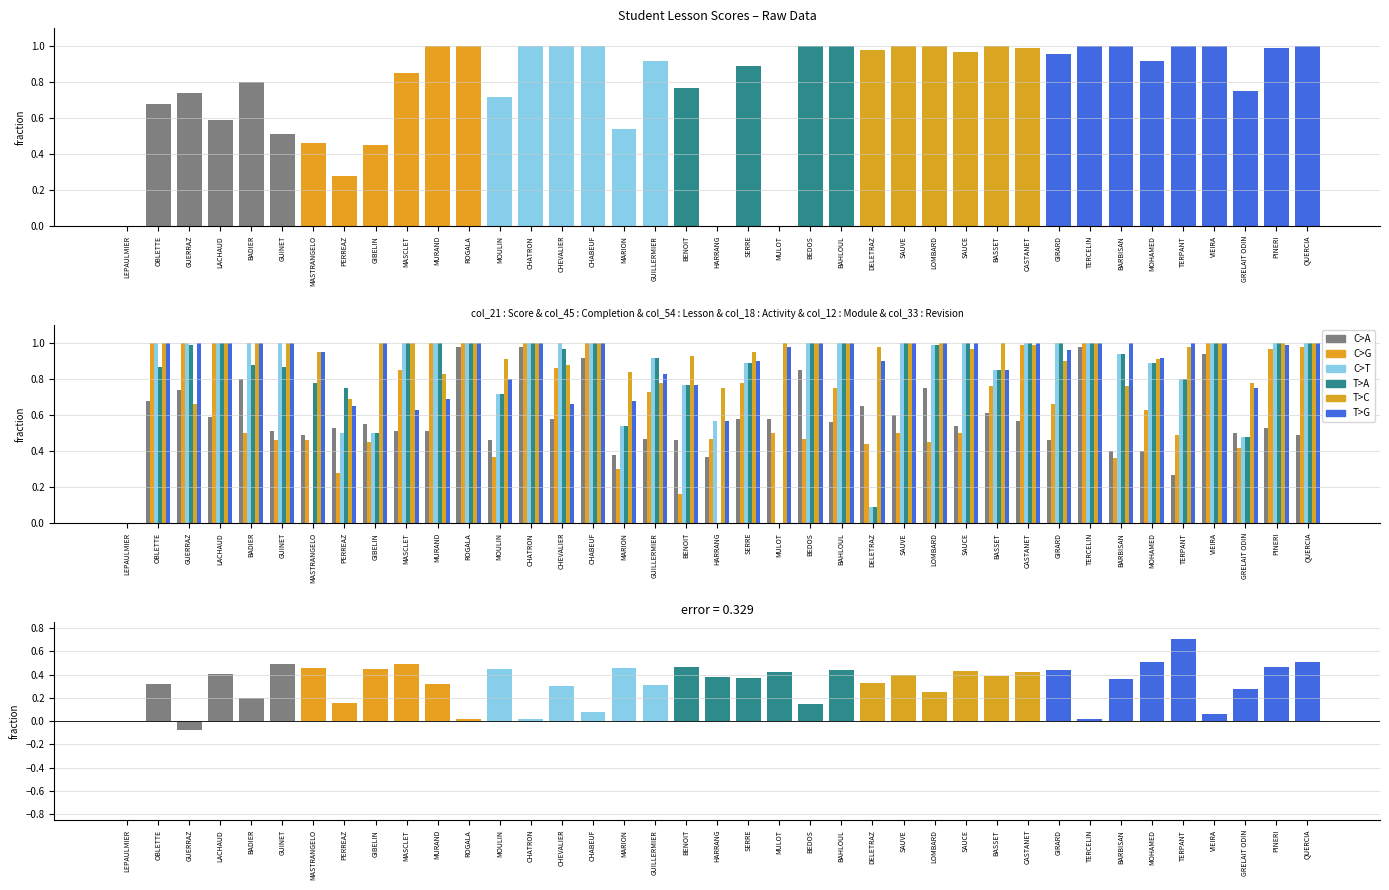

What is the maximum value for col_21?

1.0